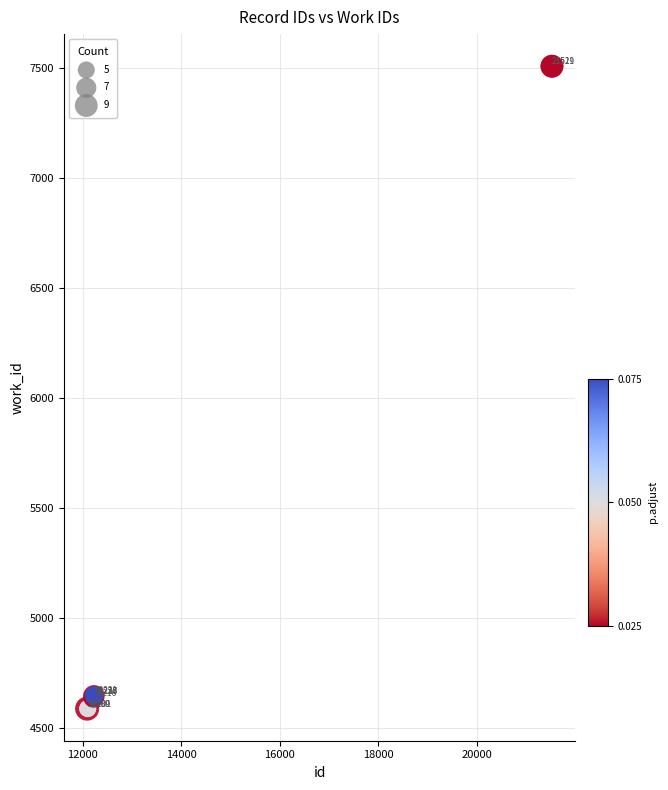

What Y value in the scatter plot is closest to 6048?

4650